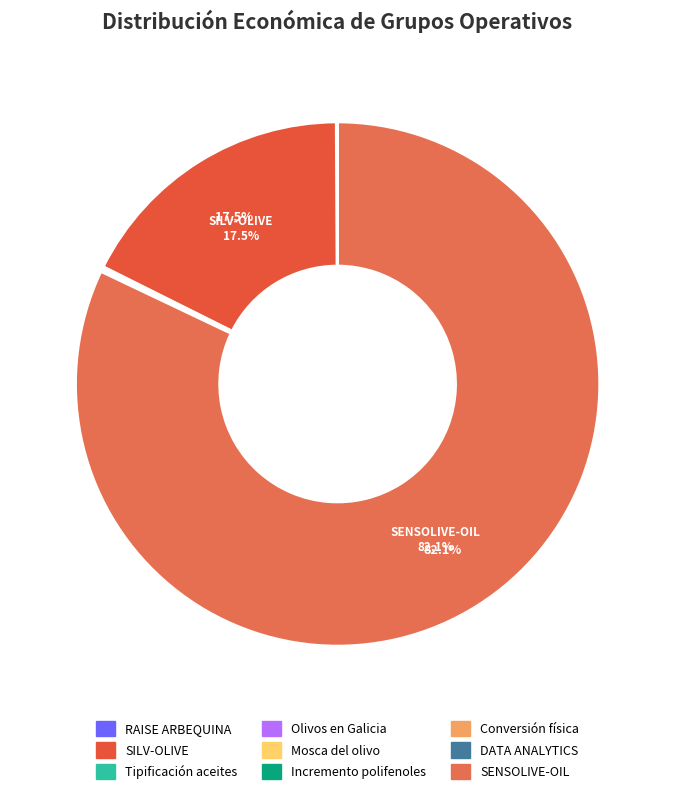

What is the largest slice in the pie chart?

SENSOLIVE-OIL